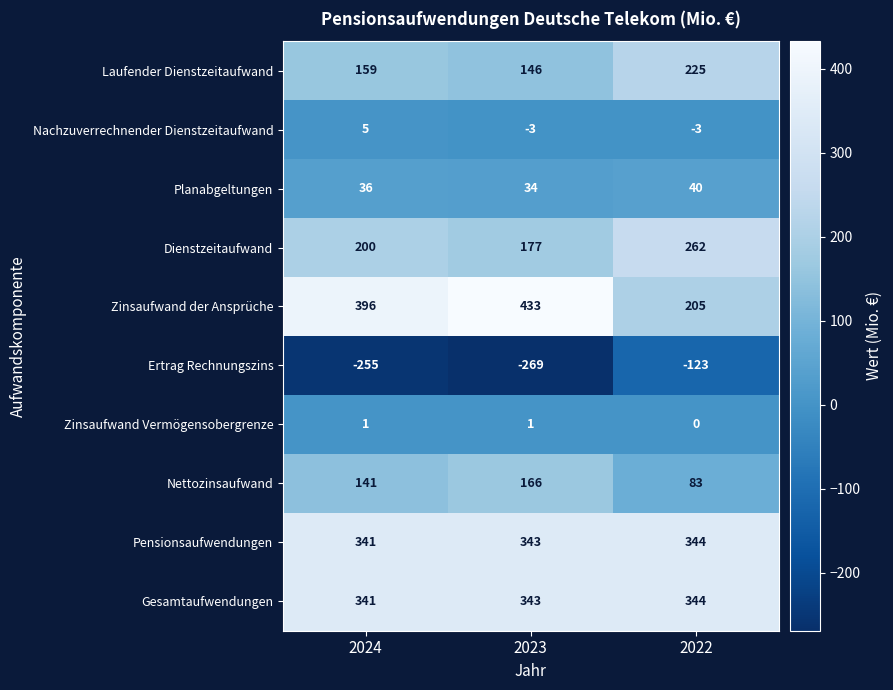

At which label is Ertrag Rechnungszins closest to -196?

2024